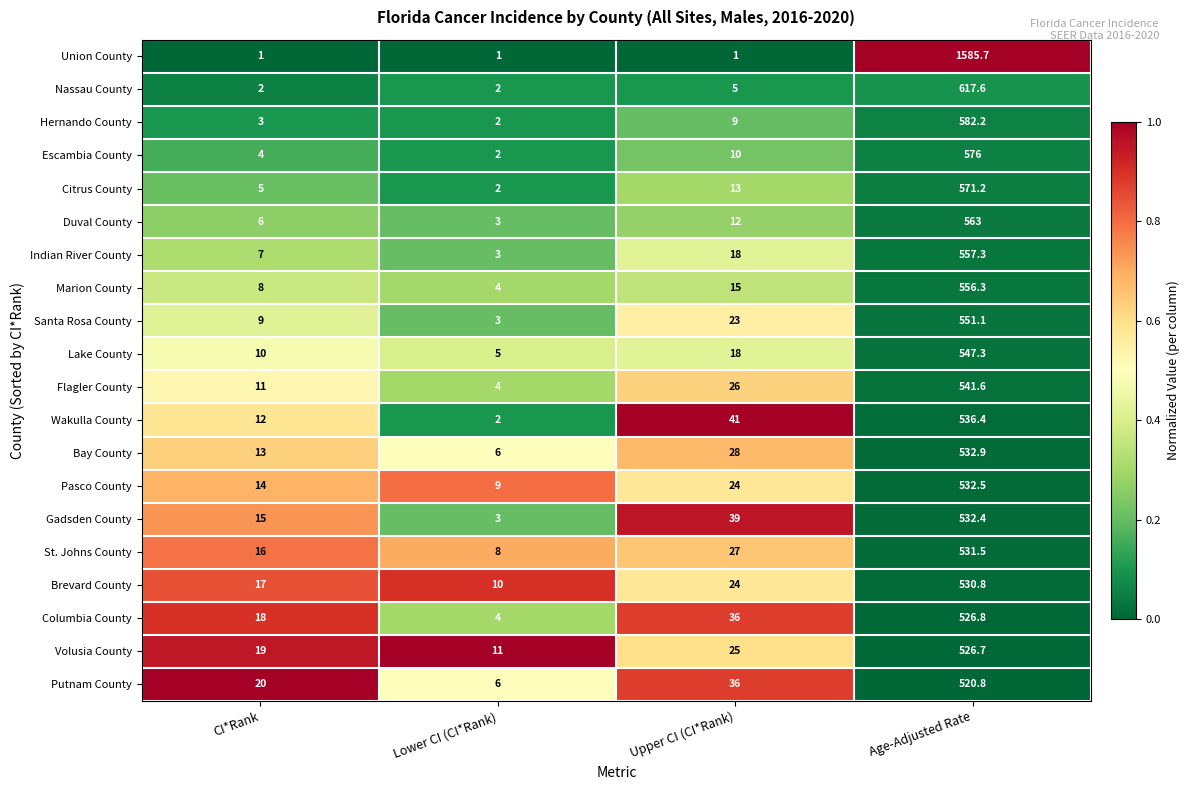

List the series in order of their peak value, lowest first.

Putnam County, Volusia County, Columbia County, Brevard County, St. Johns County, Gadsden County, Pasco County, Bay County, Wakulla County, Flagler County, Lake County, Santa Rosa County, Marion County, Indian River County, Duval County, Citrus County, Escambia County, Hernando County, Nassau County, Union County